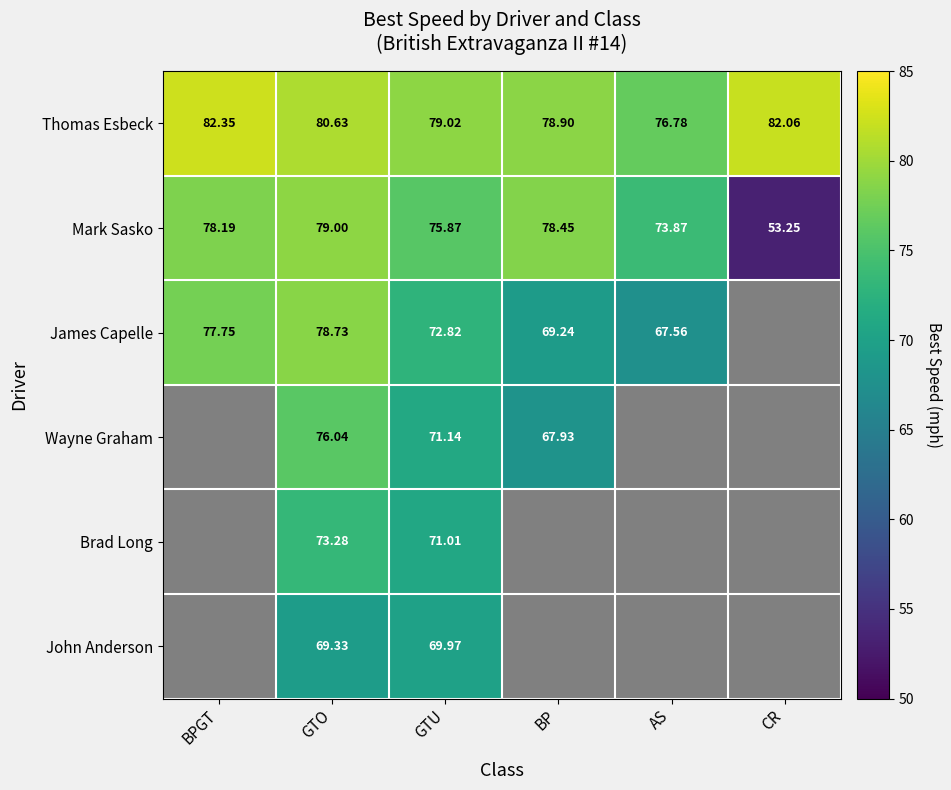

At which label does Mark Sasko first exceed 78?

BPGT